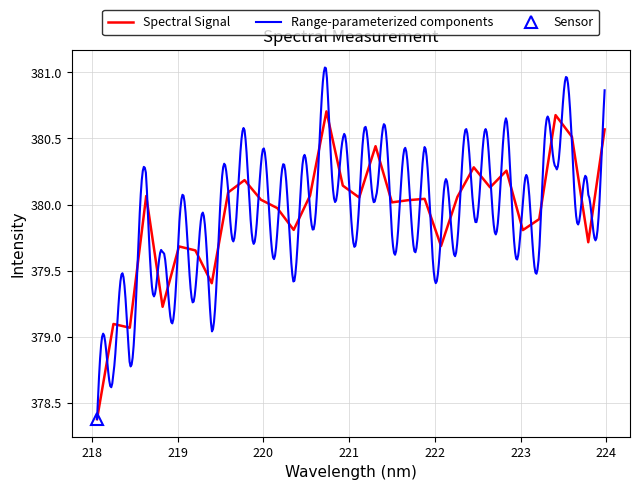

What is the minimum value for Spectral Signal?

378.4